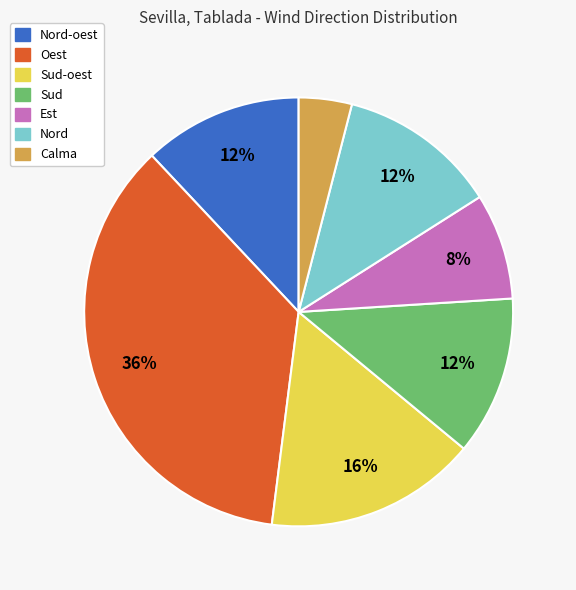

Is there any slice that represents more than half of the pie?

No